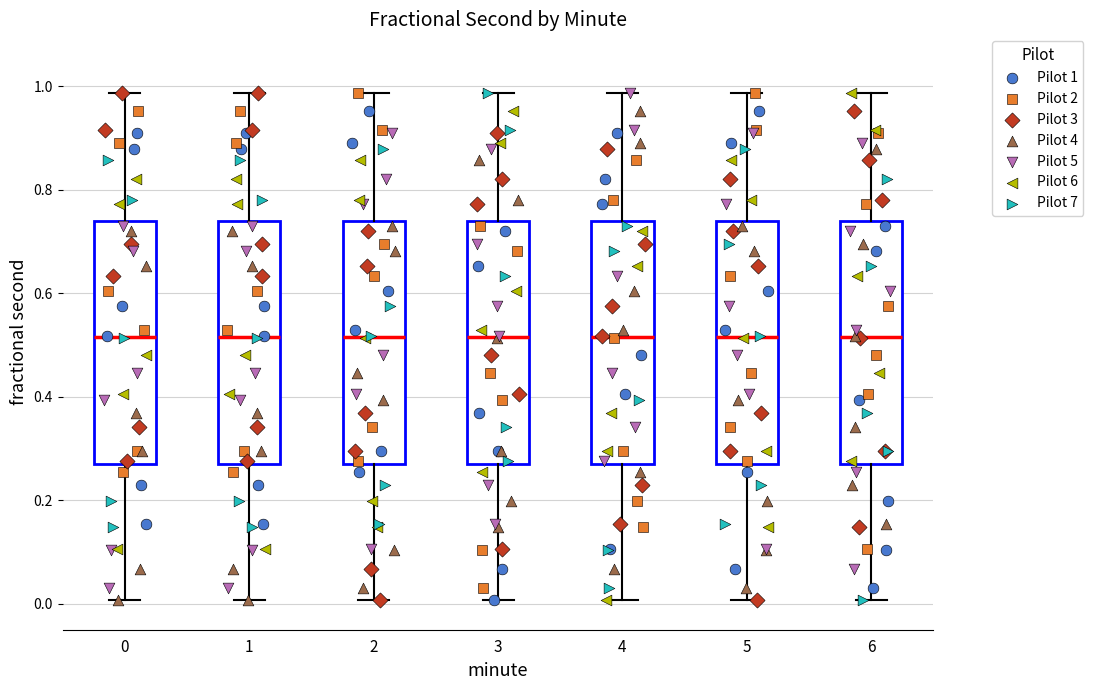

Reading left to right, transcribe this box plot: for each box, give where its median line is, the range the box spans, and where its two whiskers end, as read against the y-axis. The values are not printed on the chart, so give them approximately, as read against the axis.

0: median 0.52, box 0.28 to 0.74, whiskers 0.00 to 0.98
1: median 0.52, box 0.28 to 0.74, whiskers 0.00 to 0.98
2: median 0.52, box 0.28 to 0.74, whiskers 0.00 to 0.98
3: median 0.52, box 0.28 to 0.74, whiskers 0.00 to 0.98
4: median 0.52, box 0.28 to 0.74, whiskers 0.00 to 0.98
5: median 0.52, box 0.28 to 0.74, whiskers 0.00 to 0.98
6: median 0.52, box 0.28 to 0.74, whiskers 0.00 to 0.98